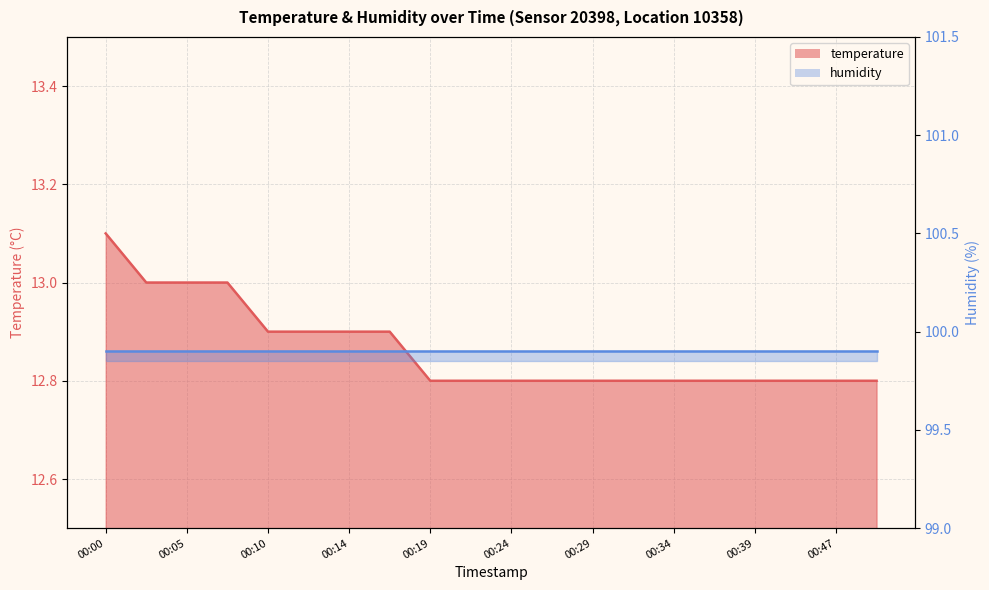

List the labels in order of value, largest first.

00:00, 00:02, 00:05, 00:07, 00:10, 00:12, 00:14, 00:17, 00:19, 00:22, 00:24, 00:27, 00:29, 00:32, 00:34, 00:36, 00:39, 00:41, 00:47, 00:49